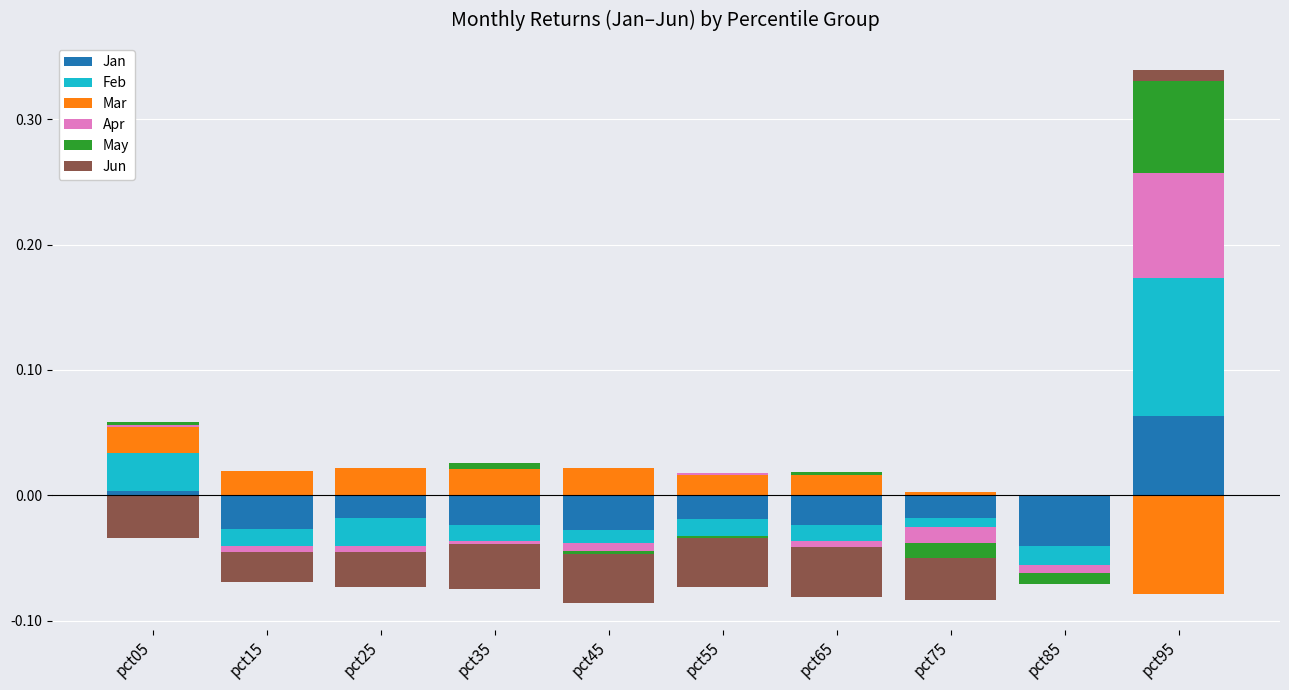

True or false: Feb has a value of 0.0 at pct25.

True